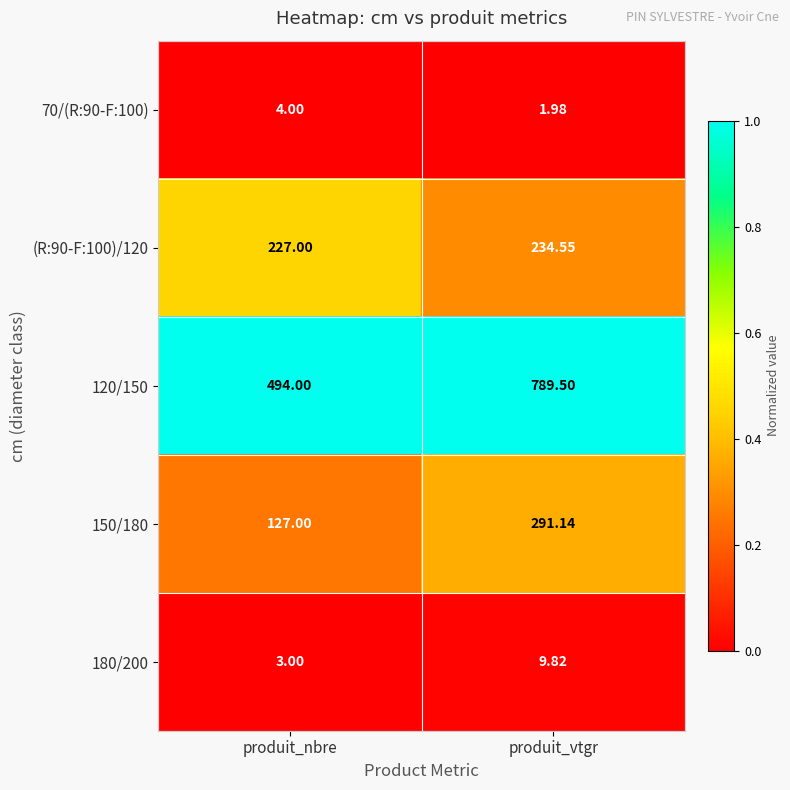

Which category has the lowest value across all series?

produit_vtgr